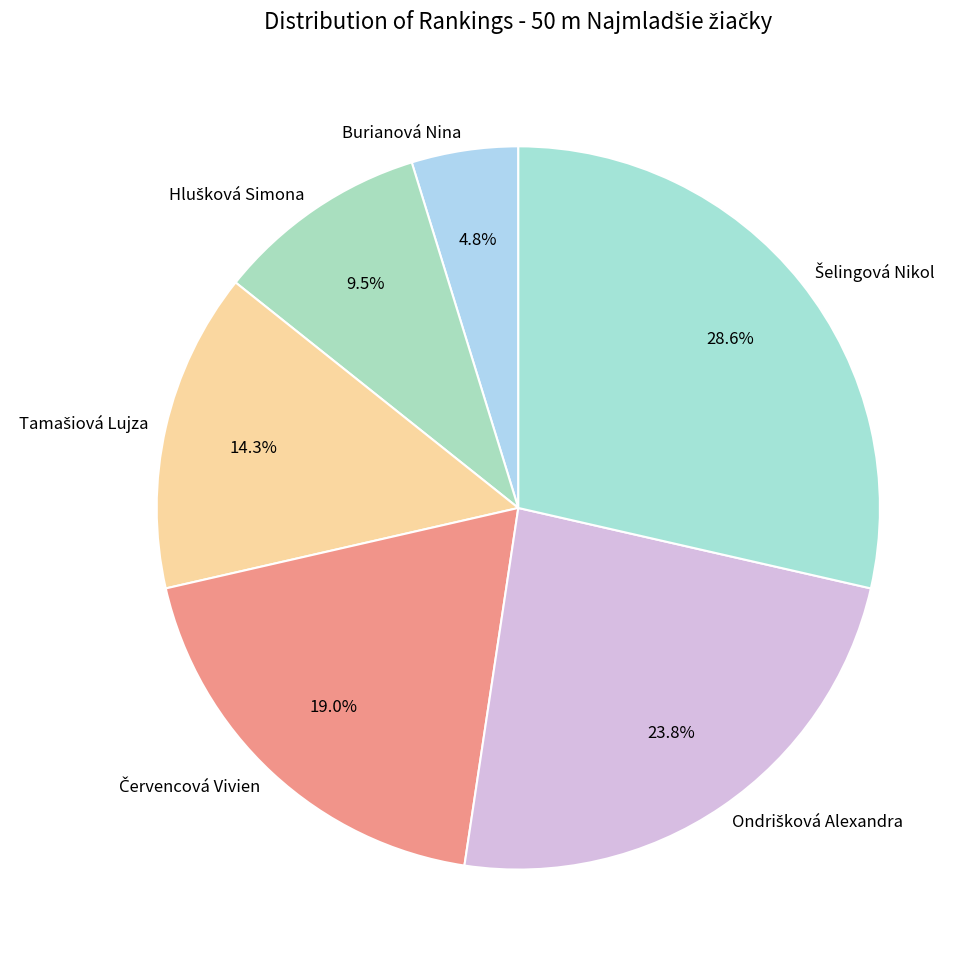

Is there a majority slice in this chart?

No